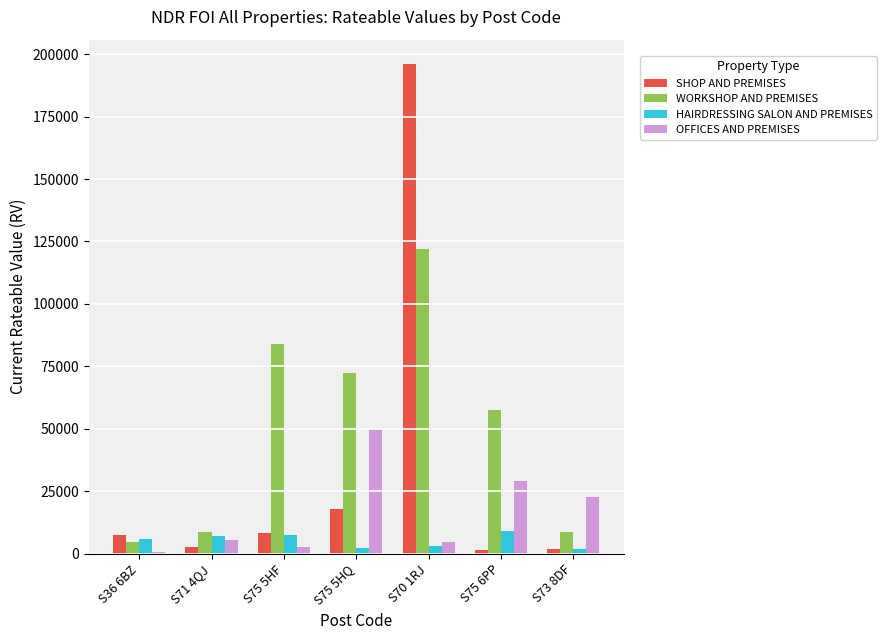

What is the sum of the WORKSHOP AND PREMISES values at S75 6PP and S75 5HQ?

130000